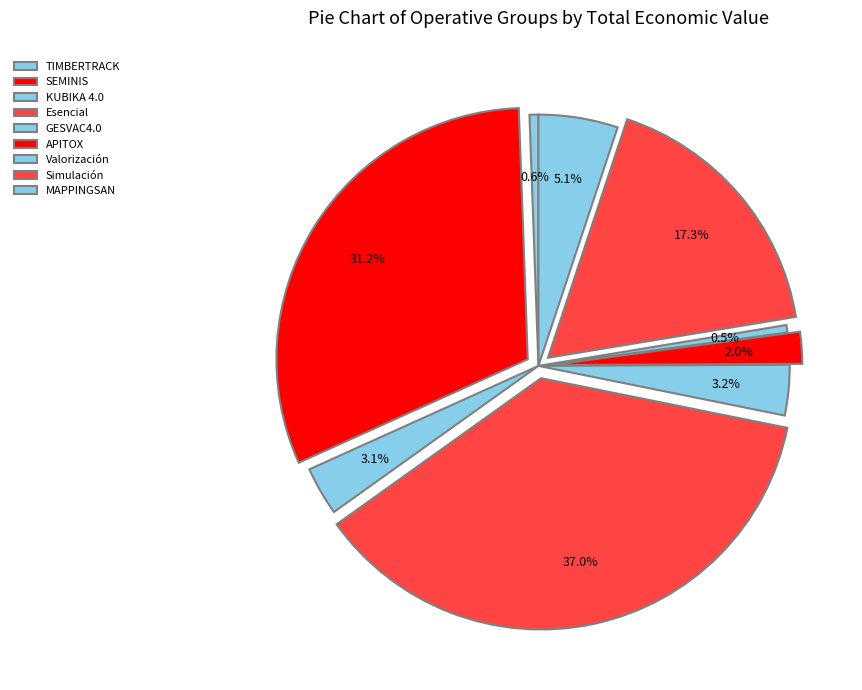

How many segments does this pie chart have?

9